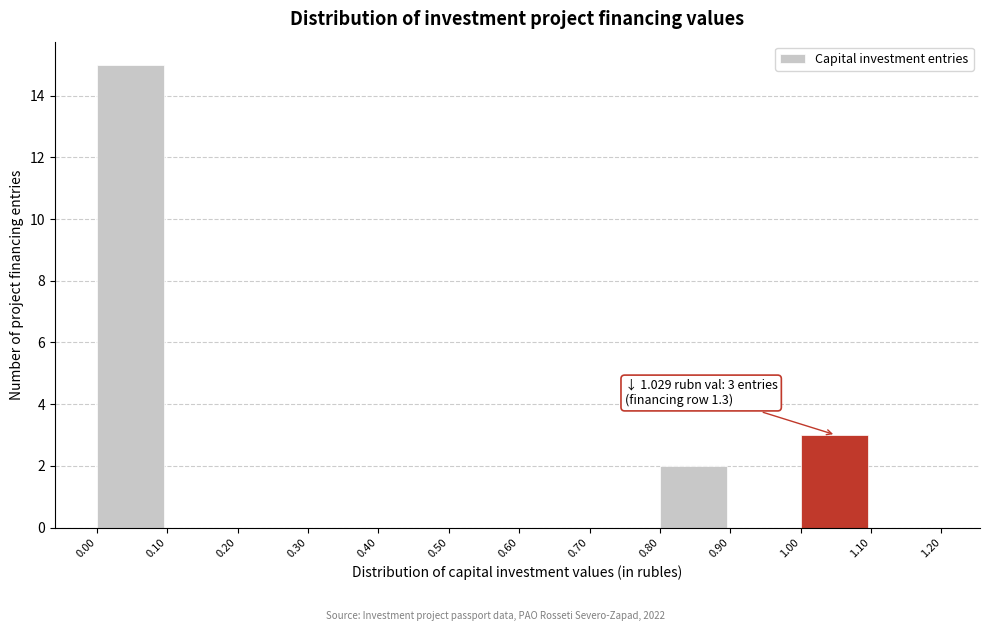

Reading left to right, what are all the values shown in this chart?

0.00=15	0.10=0	0.20=0	0.30=0	0.40=0	0.50=0	0.60=0	0.70=0	0.80=2	0.90=0	1.00=3	1.10=0